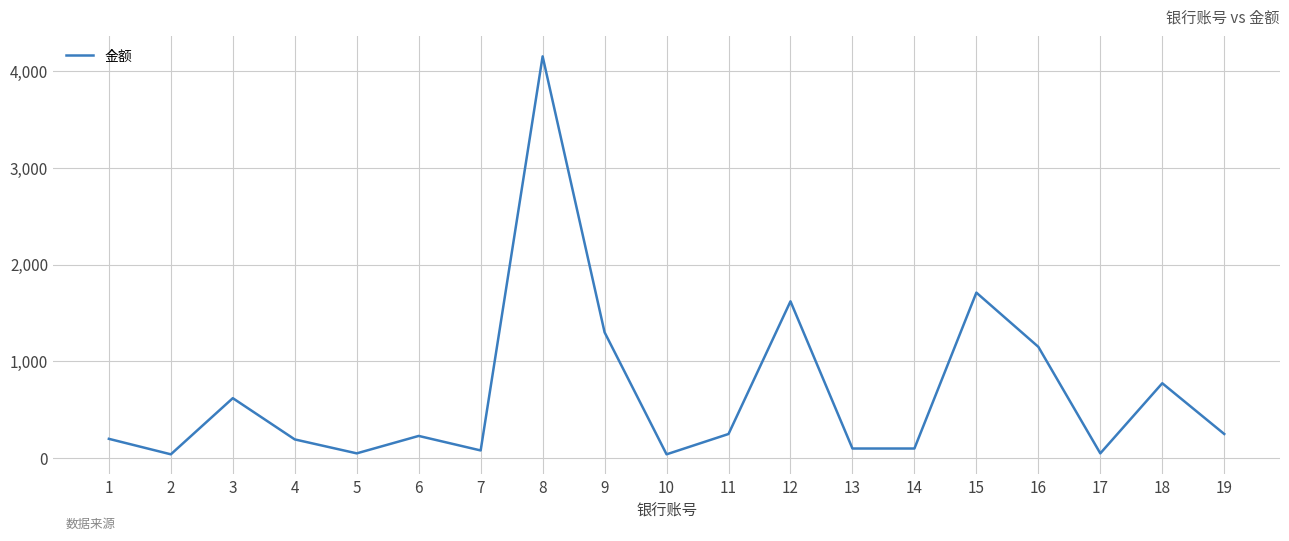

How many lines are shown in the chart?

1